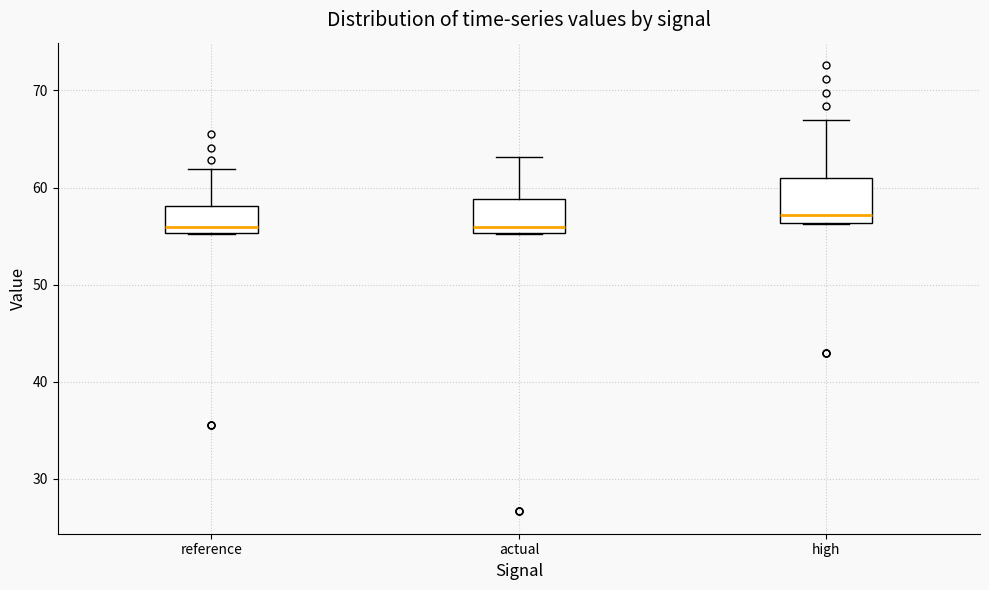

Where is the upper edge of the box for reference on the y-axis? The values are not printed on the chart, so give them approximately, as read against the axis.

58